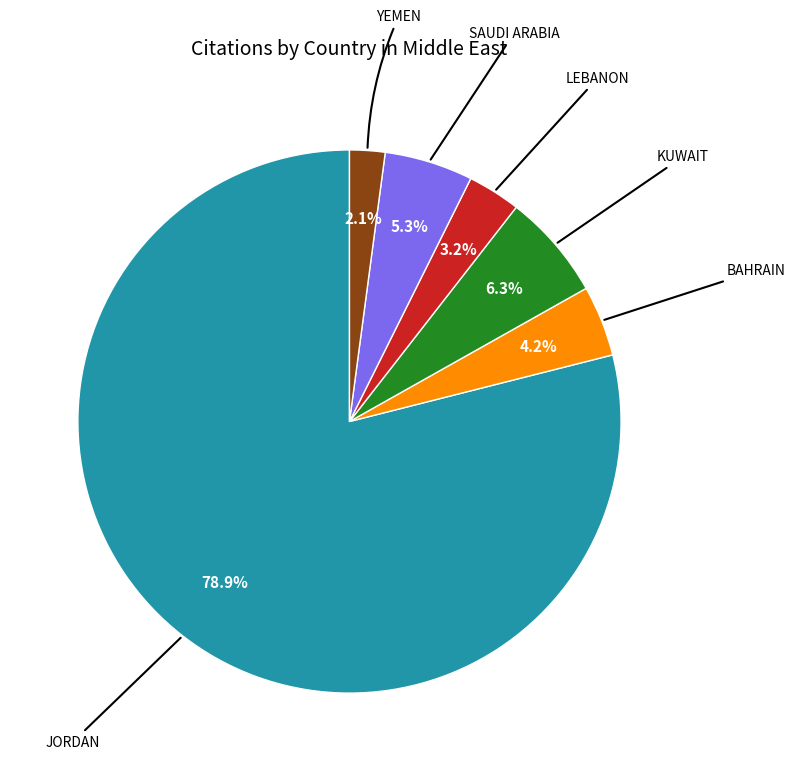

Is there any slice that represents more than half of the pie?

Yes